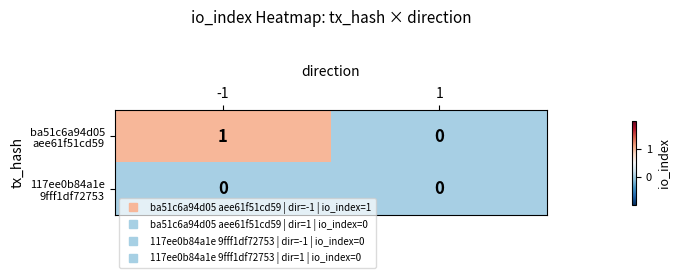

Count the number of data series in this chart.

2